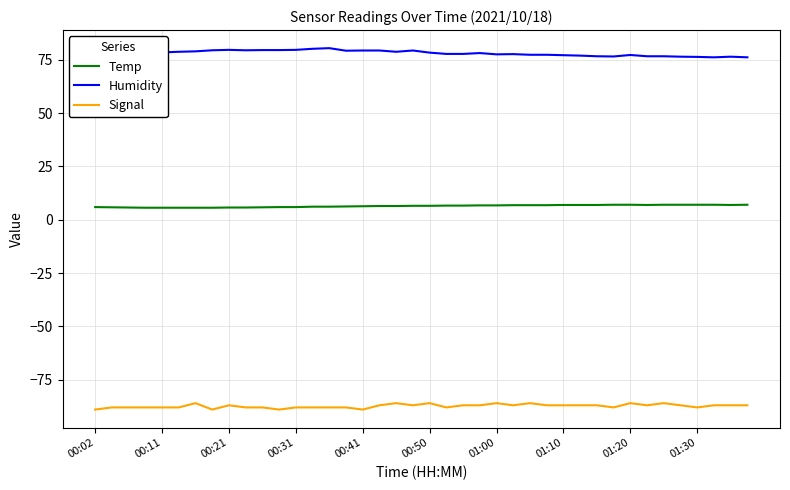

What is the highest value of the Humidity series?

80.4